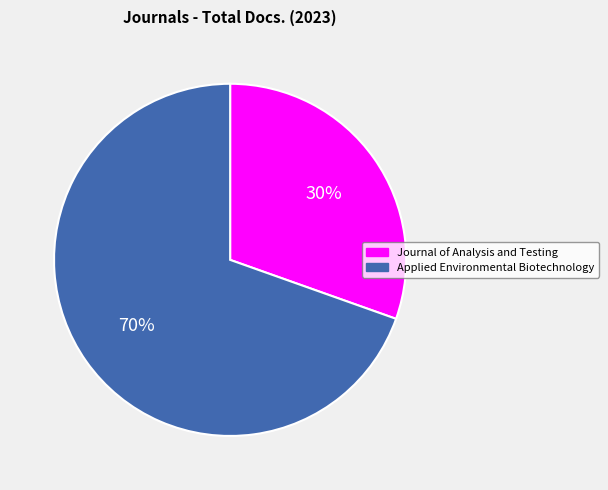

What is the ratio of the value at Journal of Analysis and Testing to the value at Applied Environmental Biotechnology?

0.4